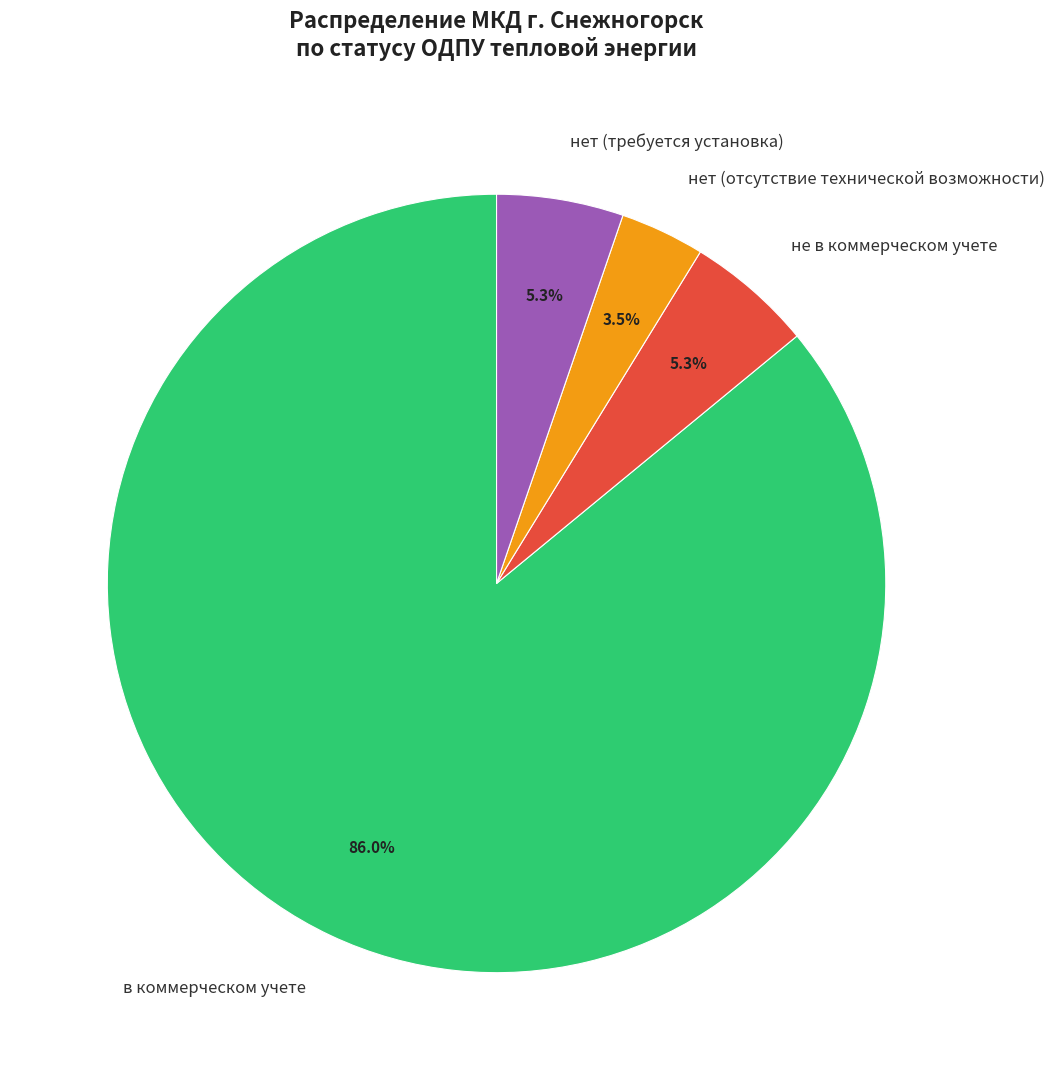

What is the smallest slice in the pie chart?

нет (отсутствие технической возможности)